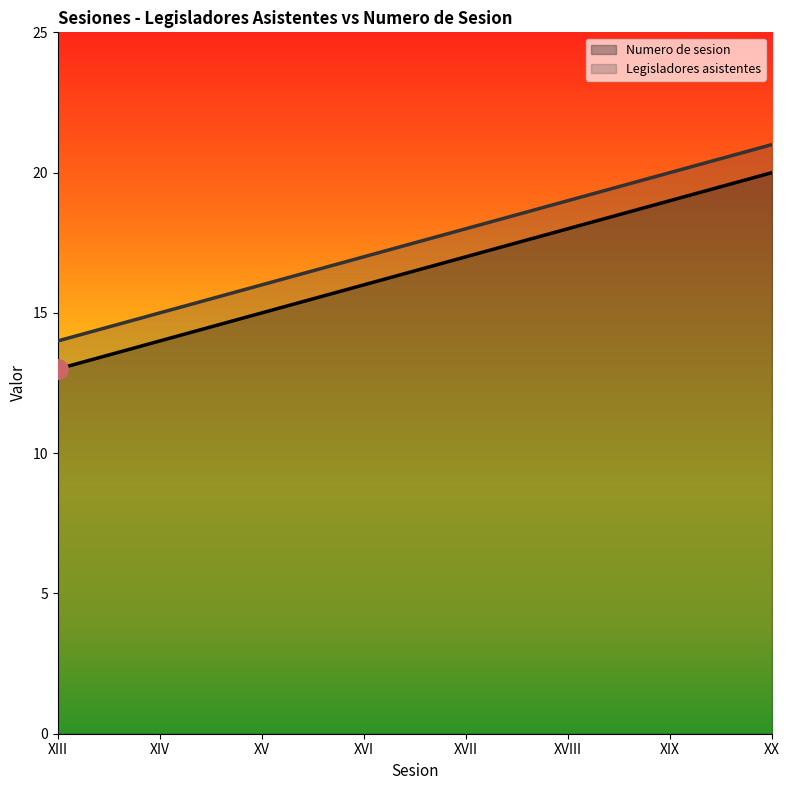

What is the value of the Legisladores asistentes point at the 7th from the left?

20